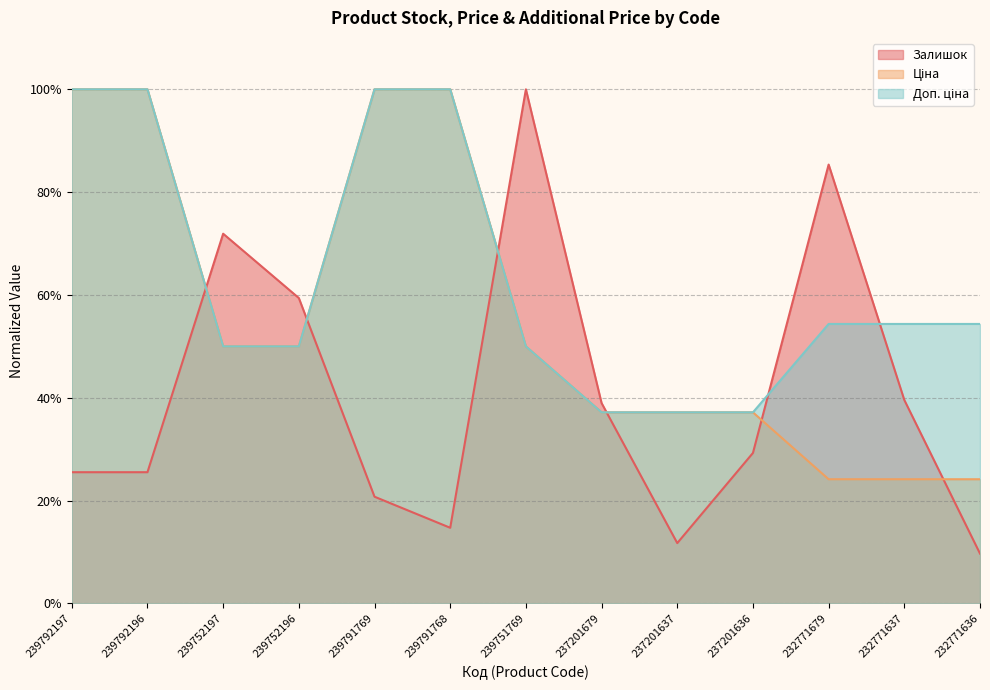

What is the label of the 12th point from the right?

239792196